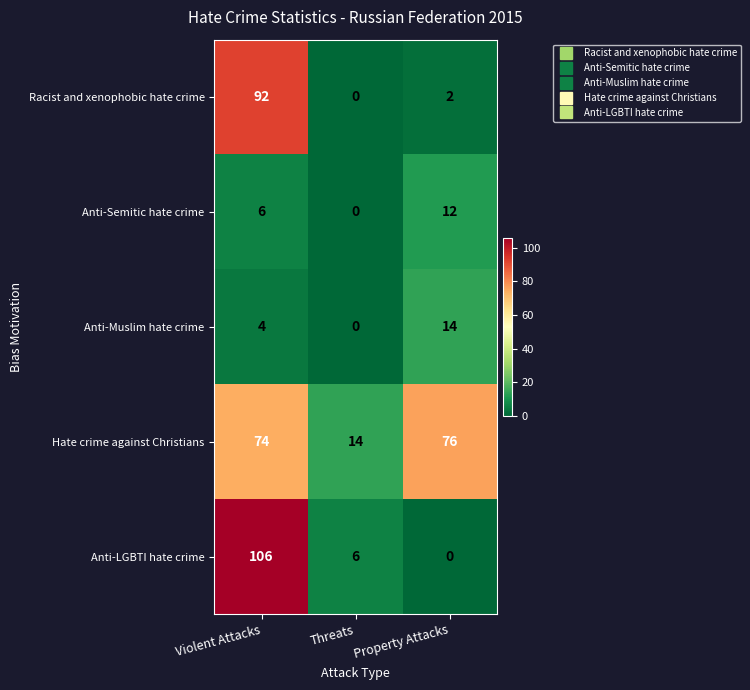

At how many categories does at least one series exceed 35?

2